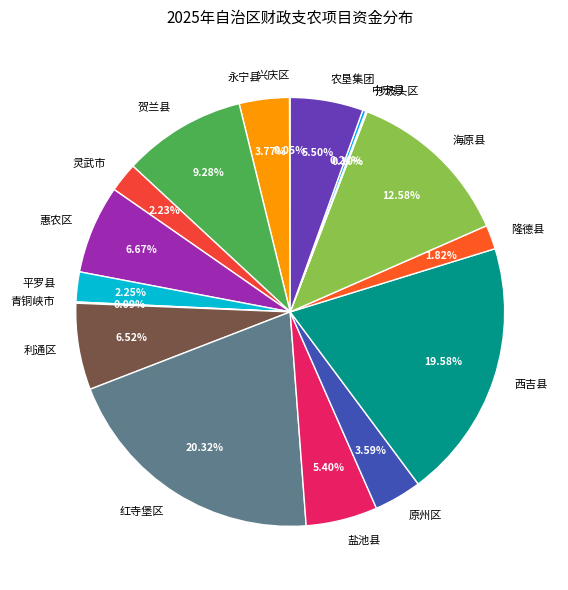

Combined, do 海原县 and 原州区 account for over 50%?

No